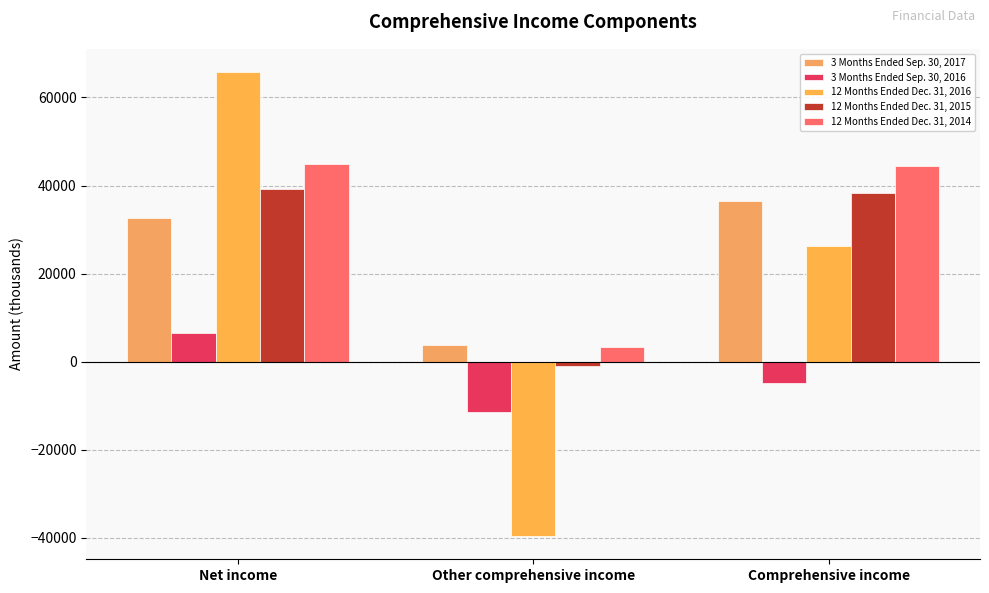

Is it true that 3 Months Ended Sep. 30, 2017 equals 32577 at Net income?

True